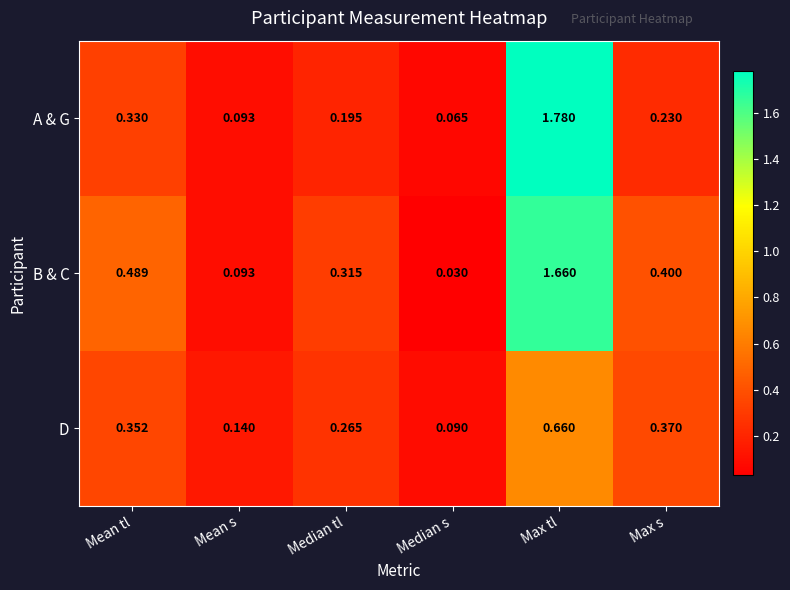

At which label is B & C closest to 0?

Median s